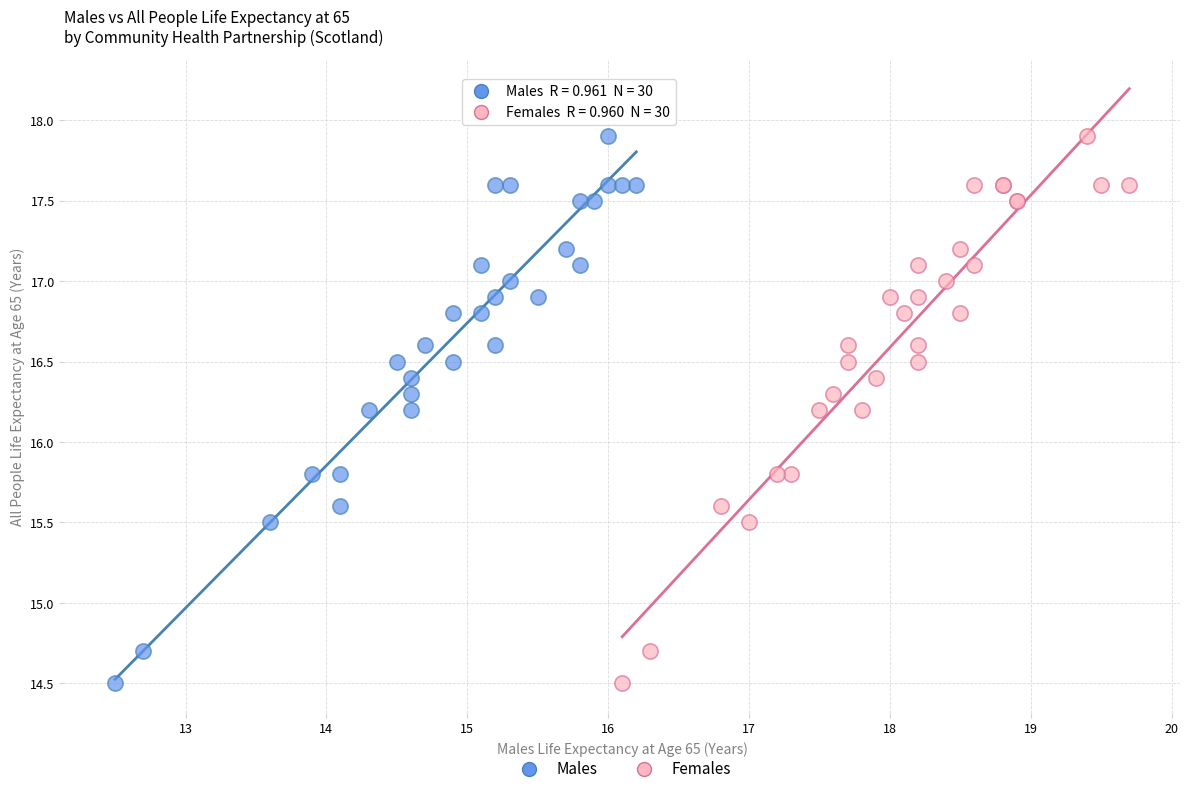

What are all the series names shown in the legend?

Males, Females